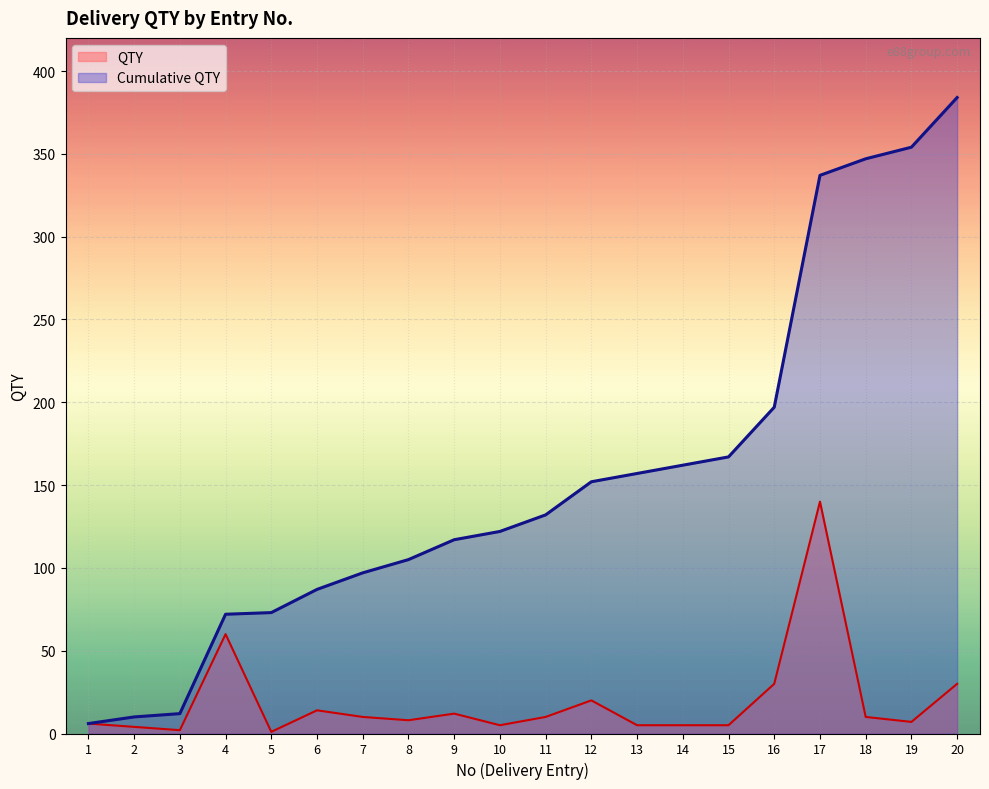

The QTY series shows 17 at 9. True or false?

False